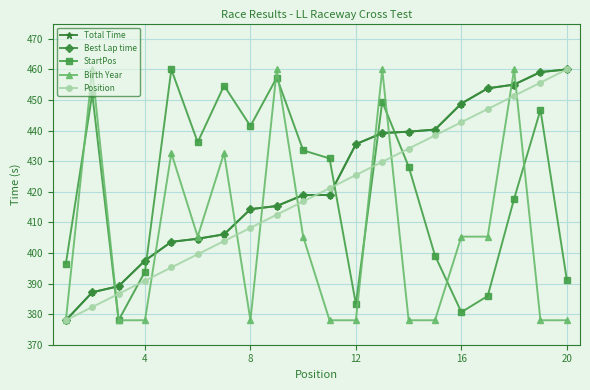

Does the chart have visible grid lines?

Yes